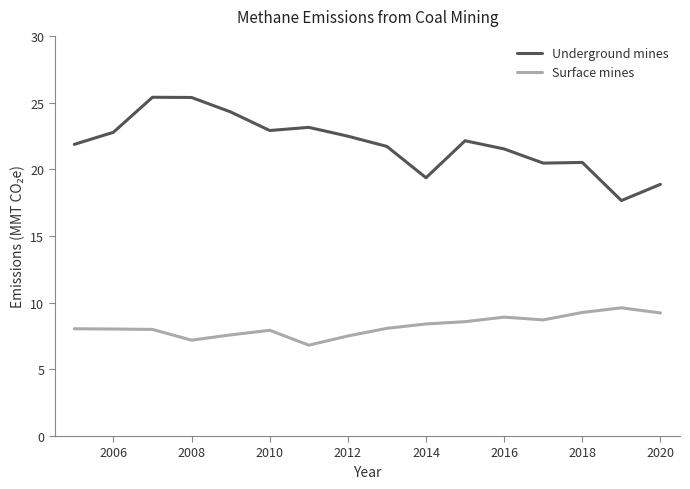

Which series has the largest total across all categories?

Underground mines